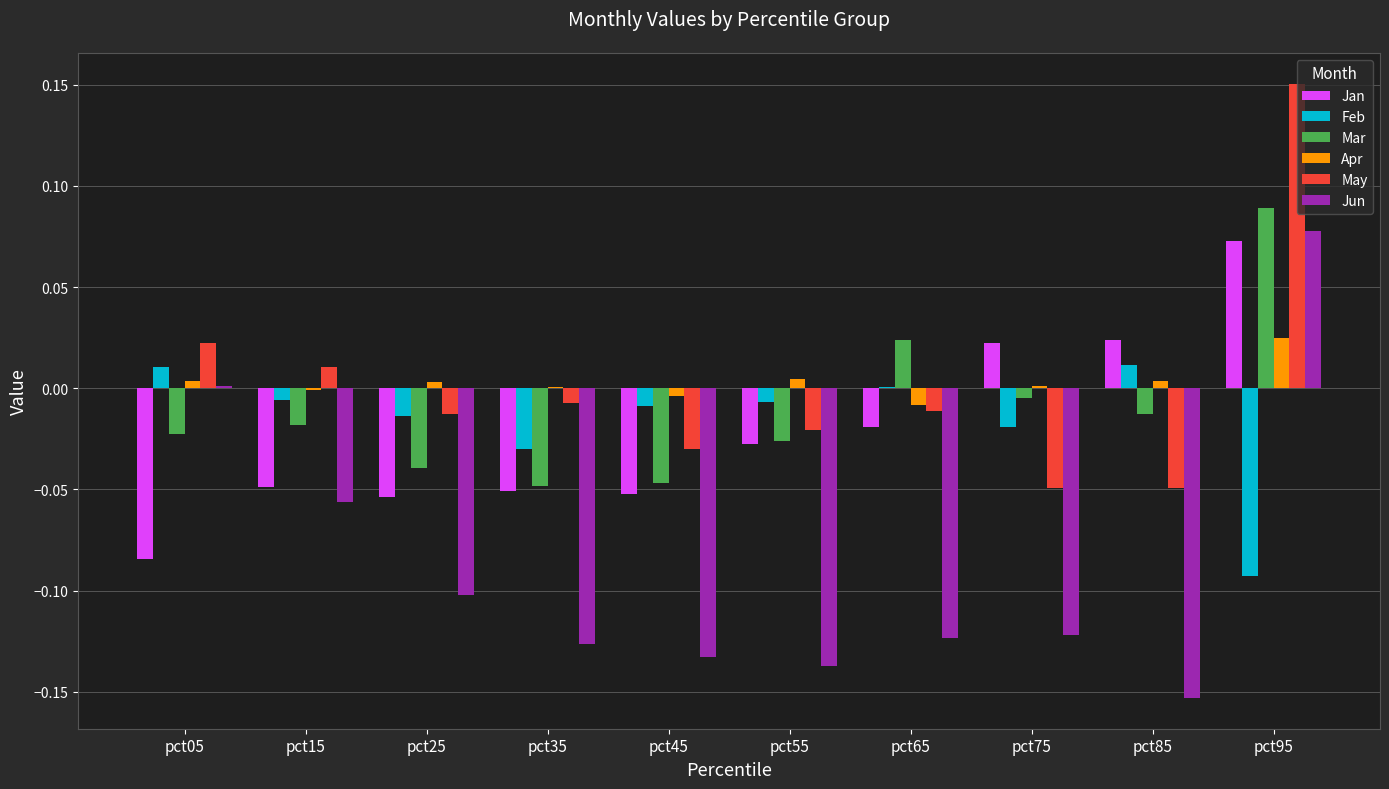

At which category is the sum across all series the highest?

pct95